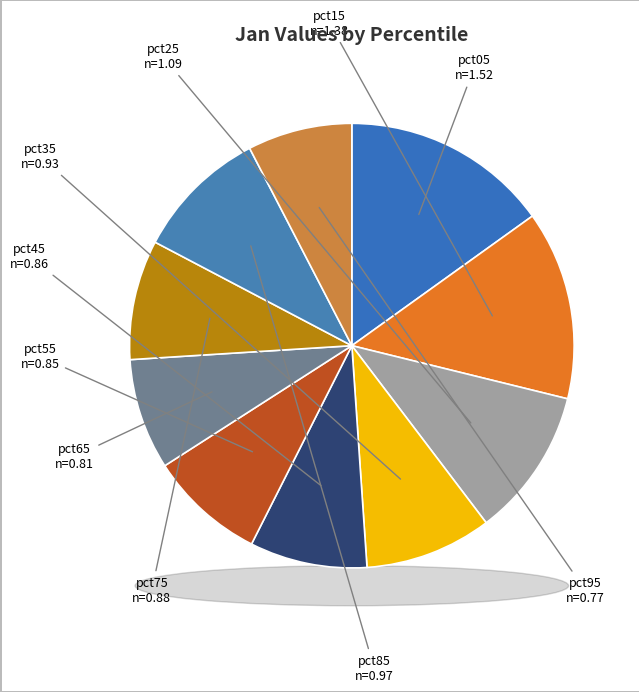

The pct25 slice represents 11% of the pie. True or false?

True